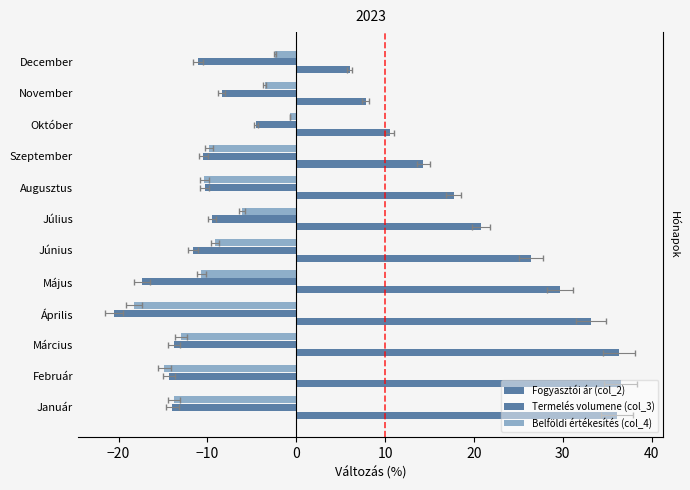

How many data points in Fogyasztói ár (col_2) are less than 26?

6